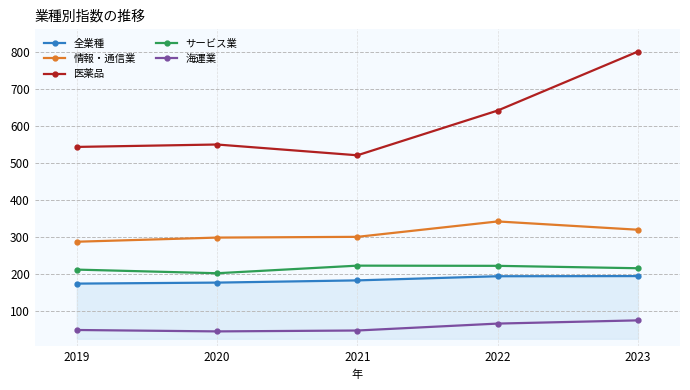

What is the minimum value shown in the chart?

45.0